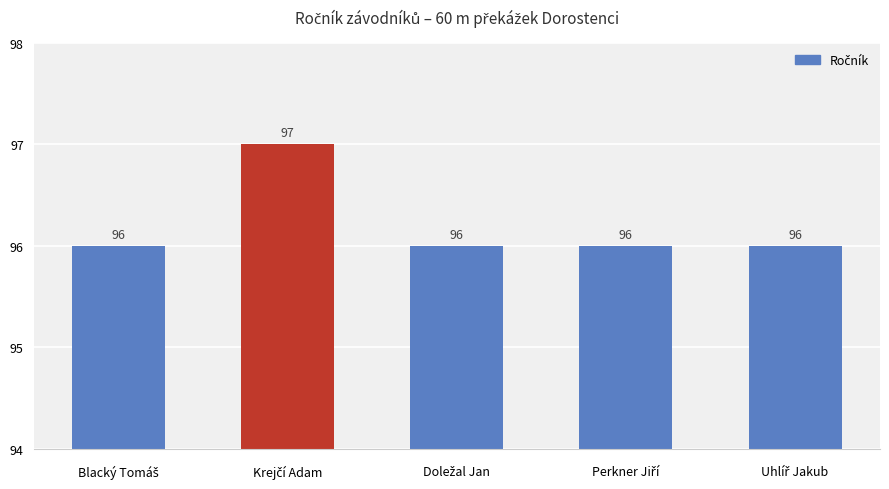

How many bars are there in total?

5